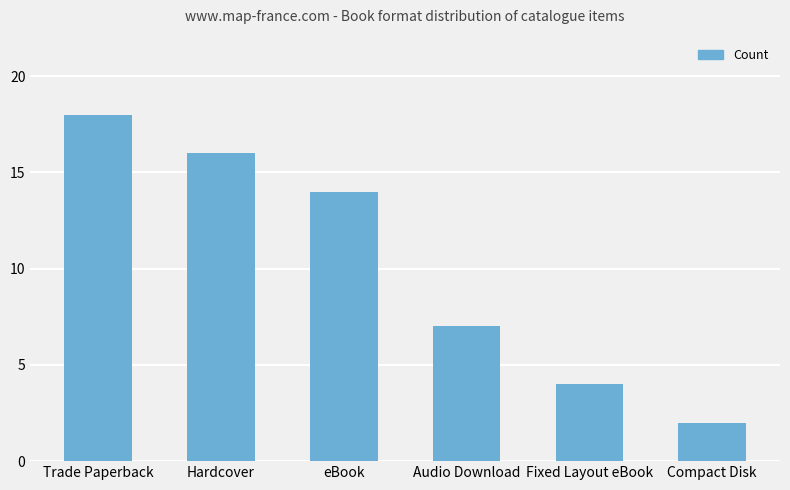

What is the average value?

10